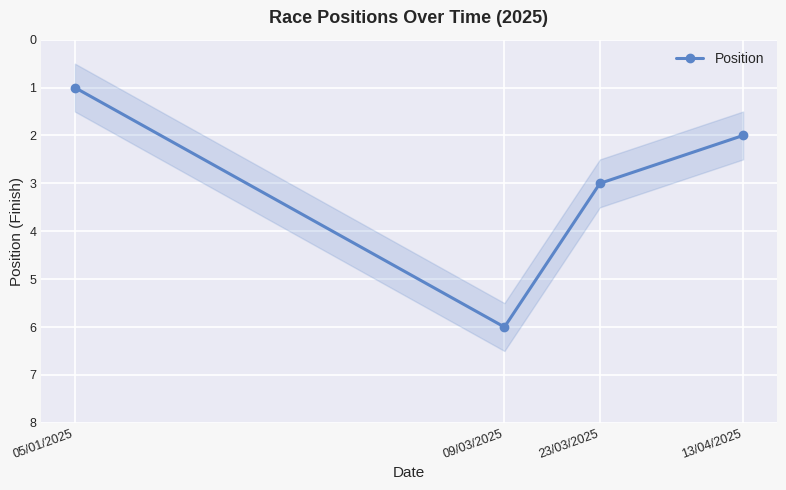

Count the number of data series in this chart.

1